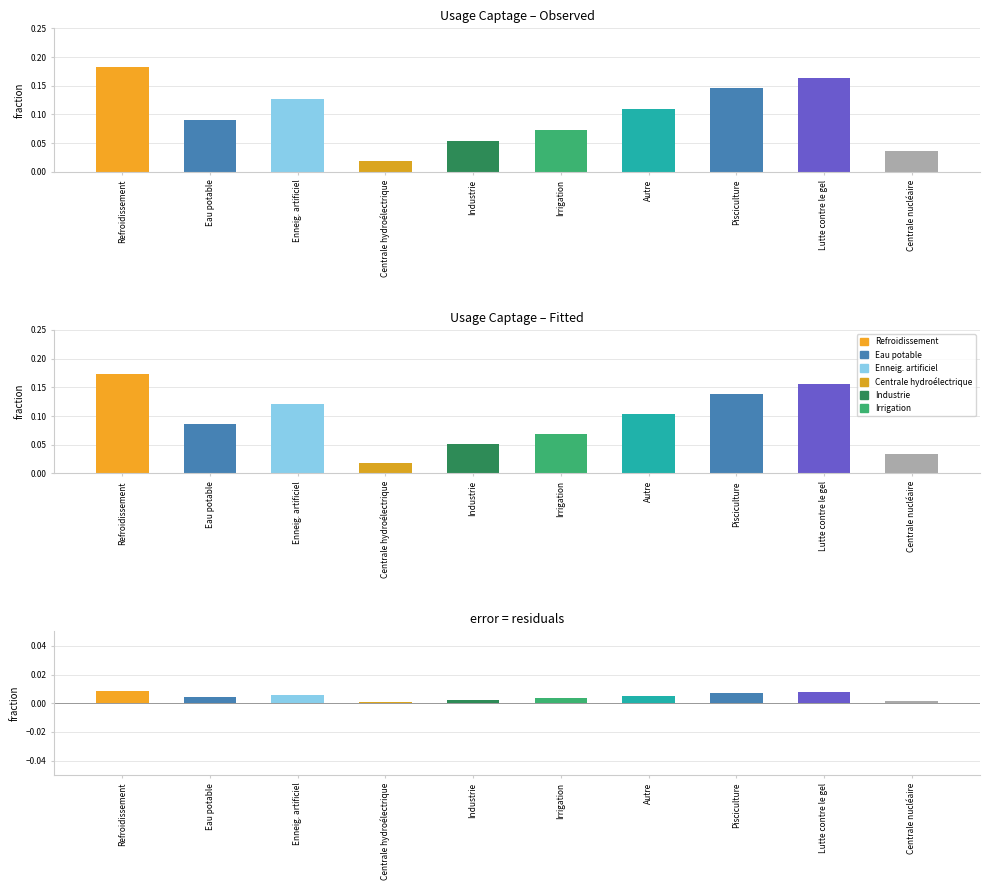

Is it true that the value at Industrie is 0.0?

False